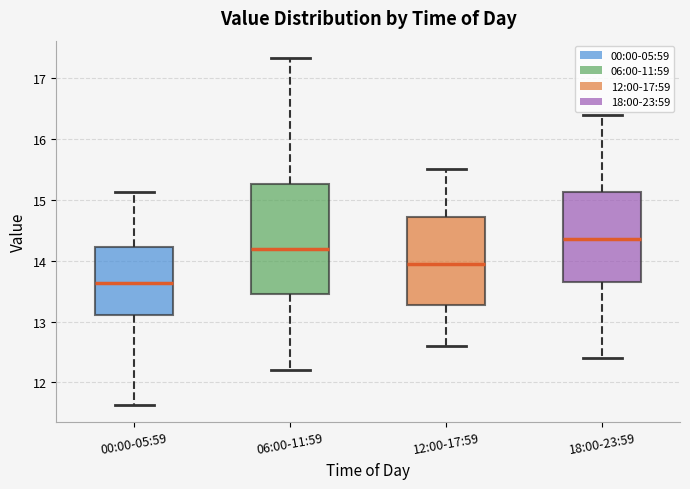

Reading left to right, read every box against the y-axis: the position of its median line, the range the box covers, and the ends of its whiskers. The values are not printed on the chart, so give them approximately, as read against the axis.

00:00-05:59: median 13.6, box 13.1 to 14.2, whiskers 11.6 to 15.1
06:00-11:59: median 14.2, box 13.5 to 15.3, whiskers 12.2 to 17.3
12:00-17:59: median 14.0, box 13.3 to 14.7, whiskers 12.6 to 15.5
18:00-23:59: median 14.4, box 13.7 to 15.1, whiskers 12.4 to 16.4